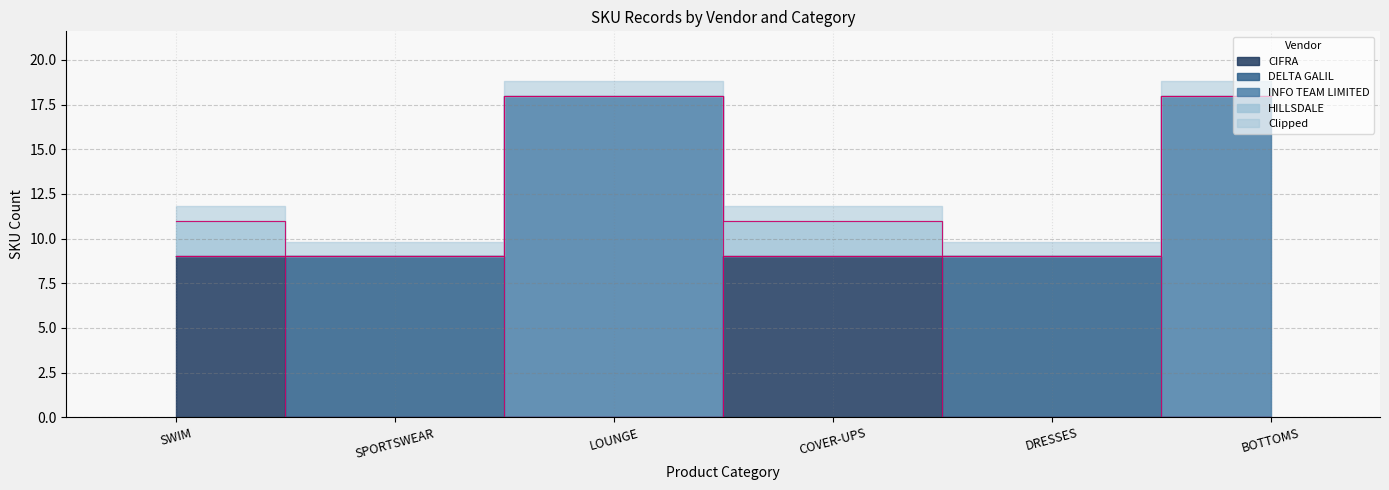

What is the sum of all INFO TEAM LIMITED values?

36